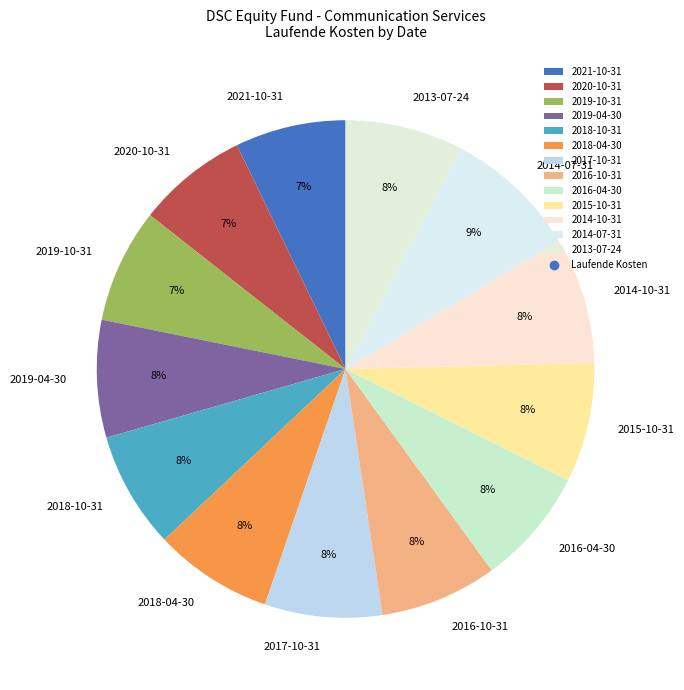

How many slices are in this pie chart?

13